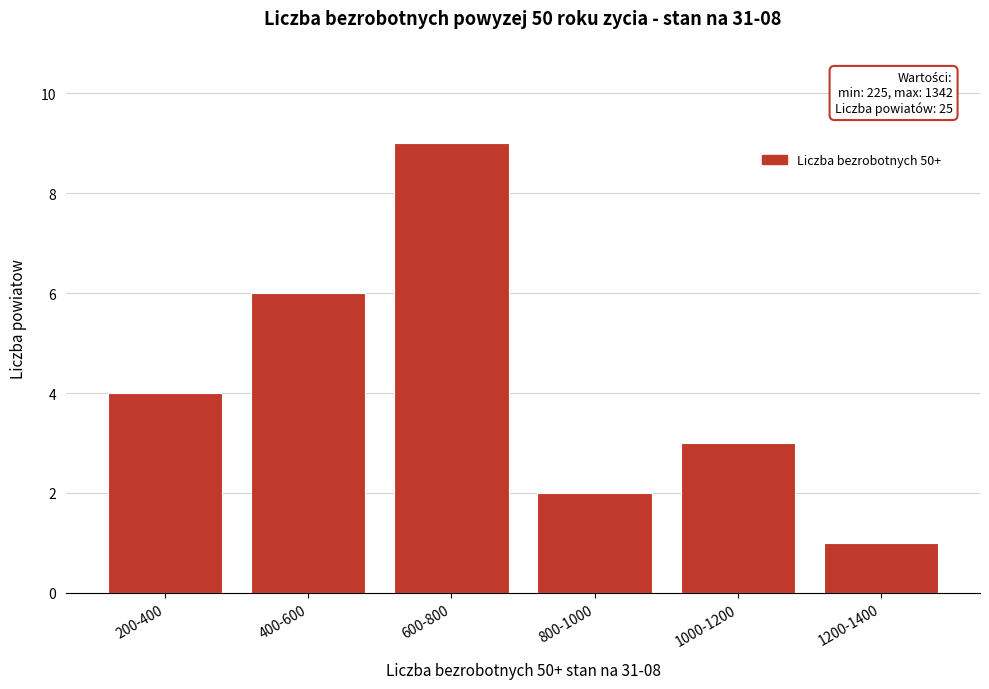

Reading left to right, what are all the values shown in this chart?

200-400=4	400-600=6	600-800=9	800-1000=2	1000-1200=3	1200-1400=1